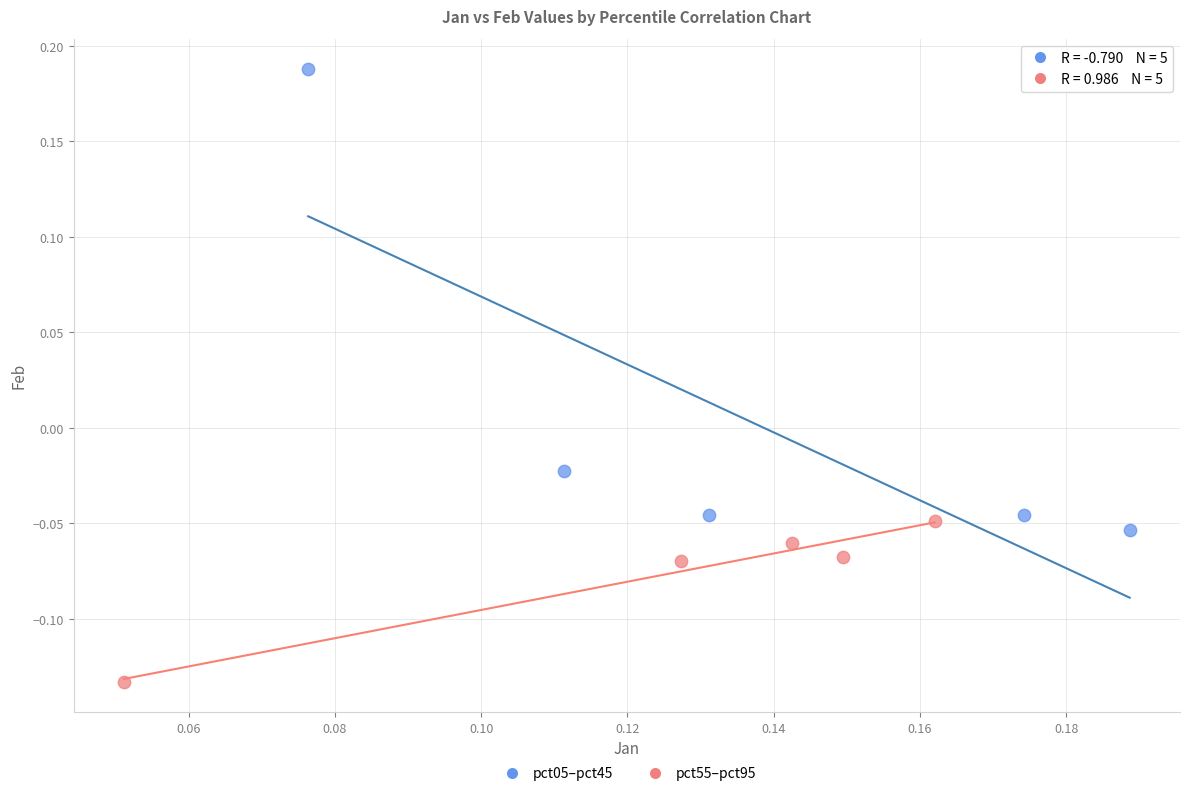

What are all the series names shown in the legend?

pct05–pct45, pct55–pct95